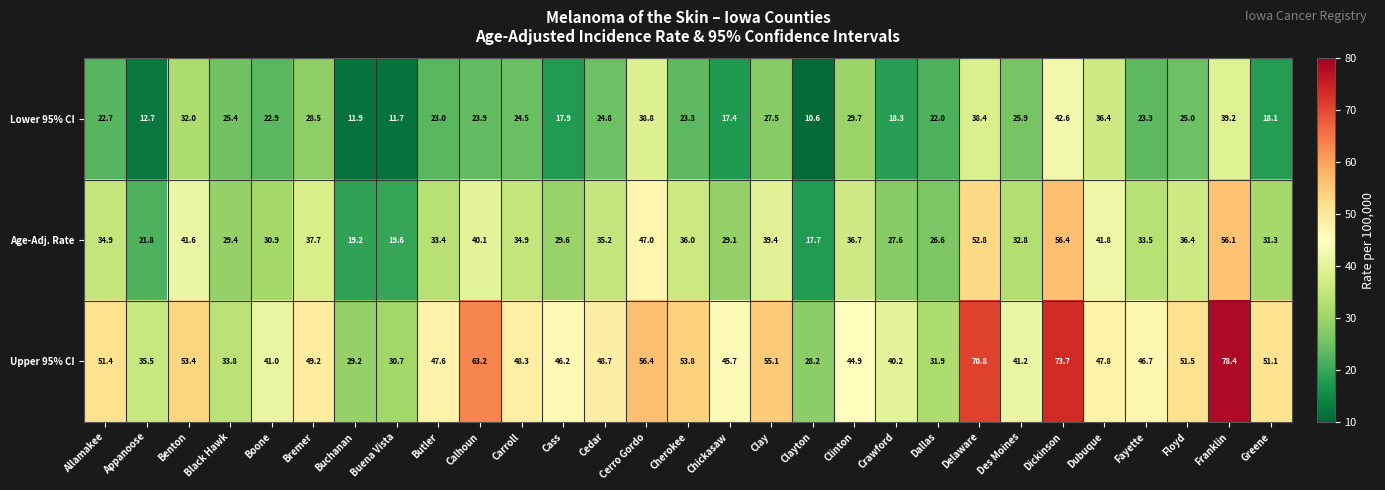

At which category is the sum across all series the highest?

Franklin